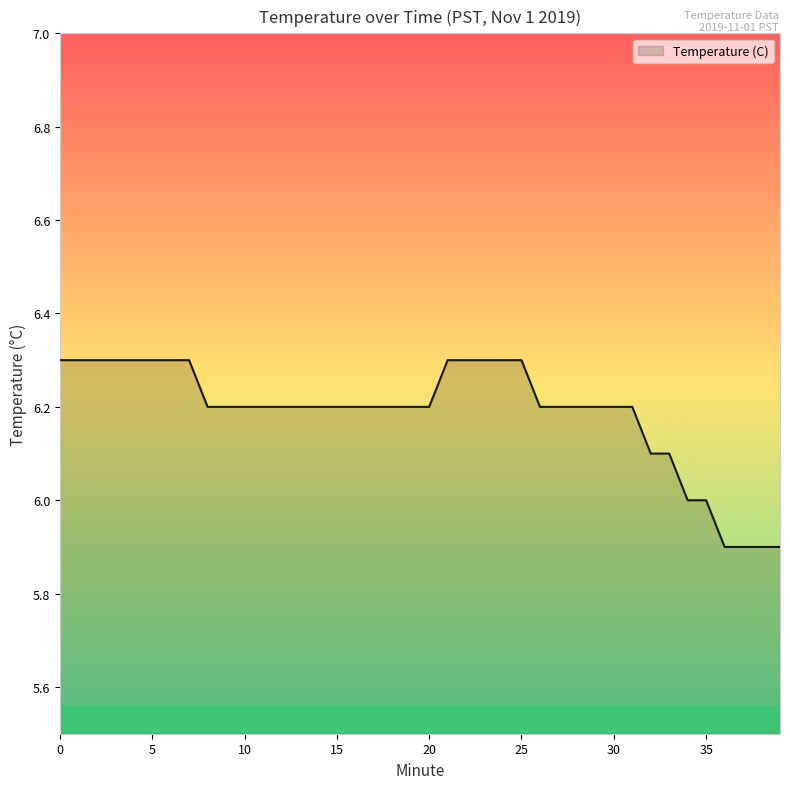

What is the maximum value shown in the chart?

6.3